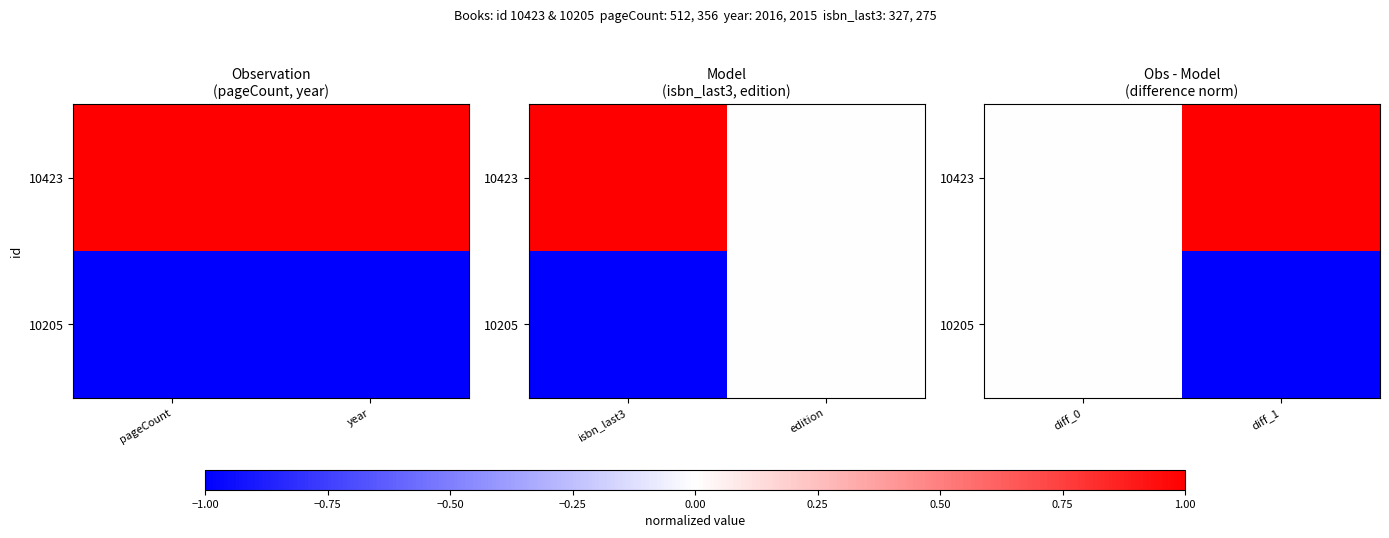

Rank the series by their average value, from lowest to highest.

10205, 10423